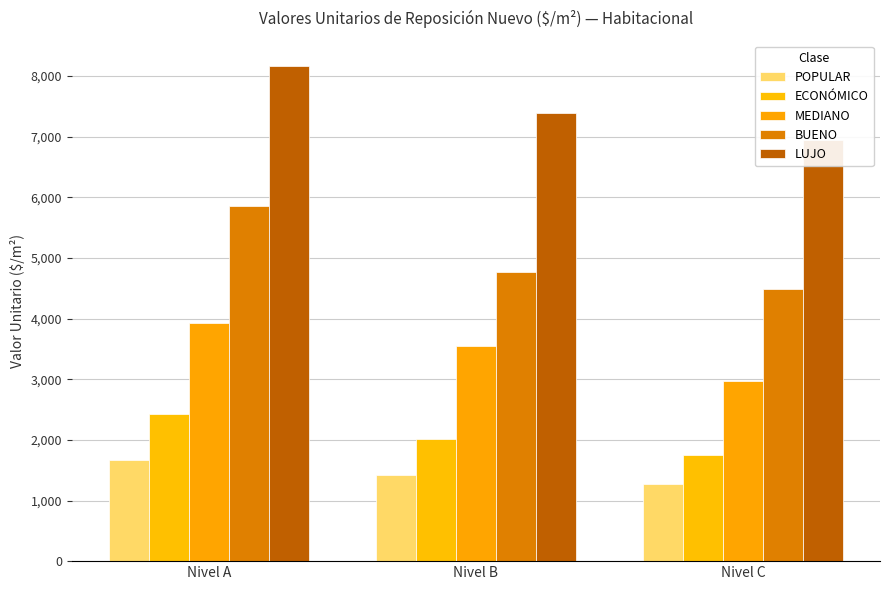

How many values in the BUENO series exceed 4775?

2